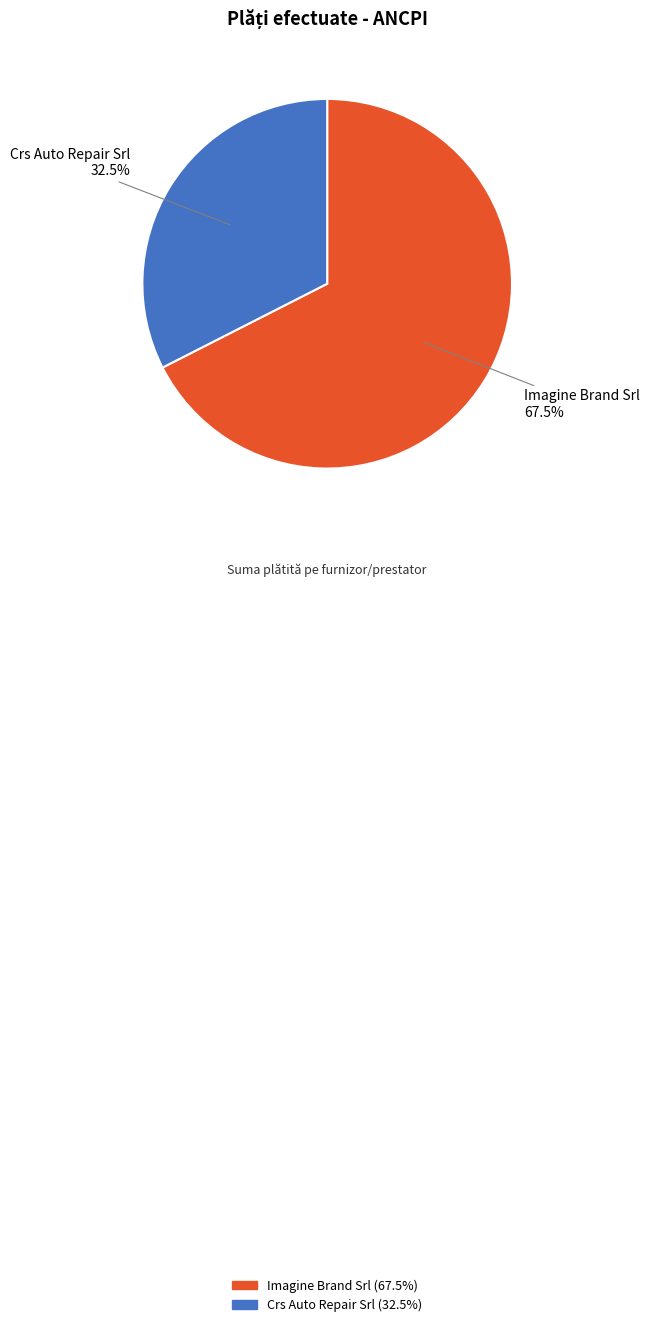

Which category accounts for the majority?

Imagine Brand Srl